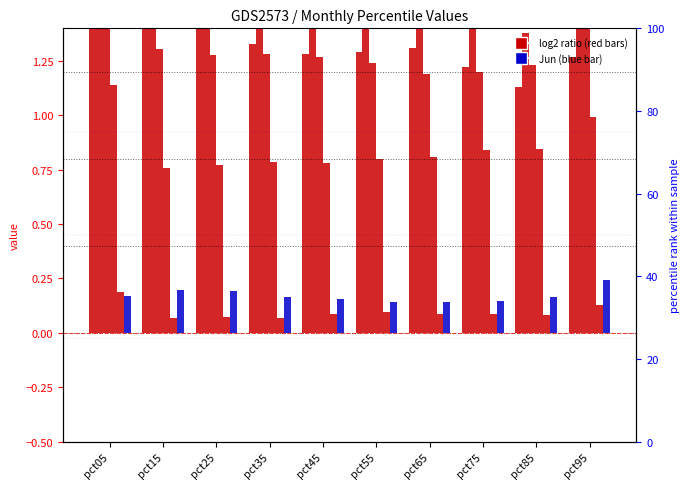

Where is Jun nearest to the value 0?

pct65